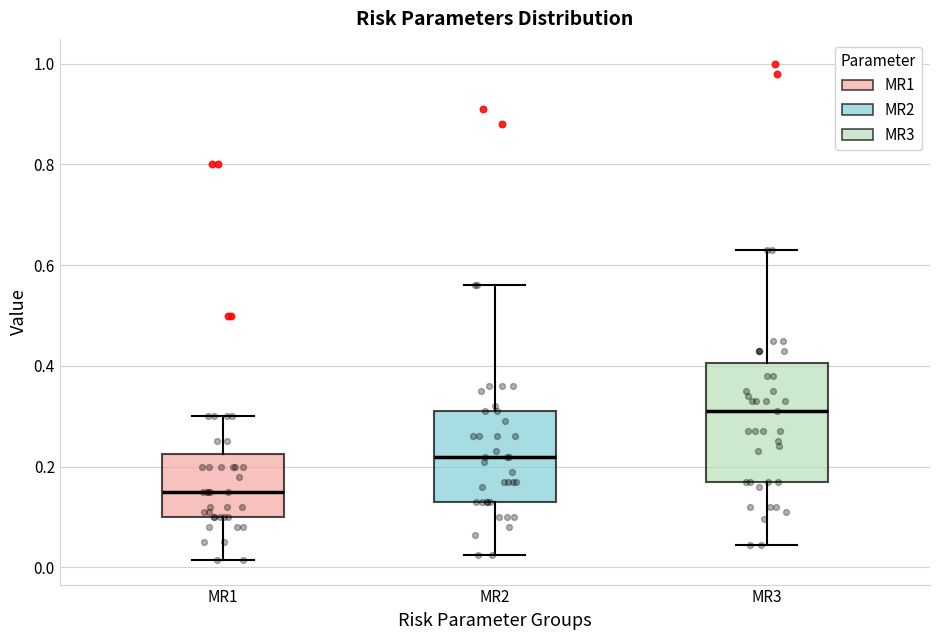

Comparing the boxes themselves (not the whiskers), which one is the tallest?

MR3